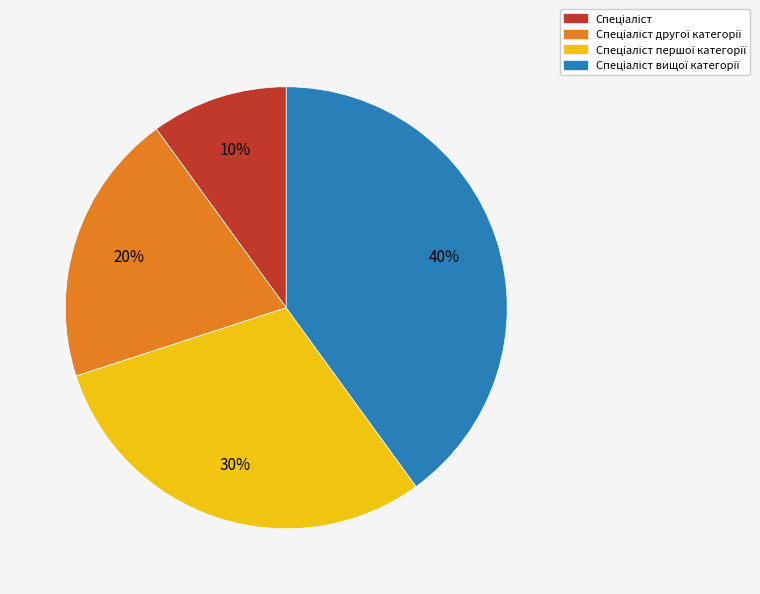

To the nearest percent, what is the average slice percentage?

25%